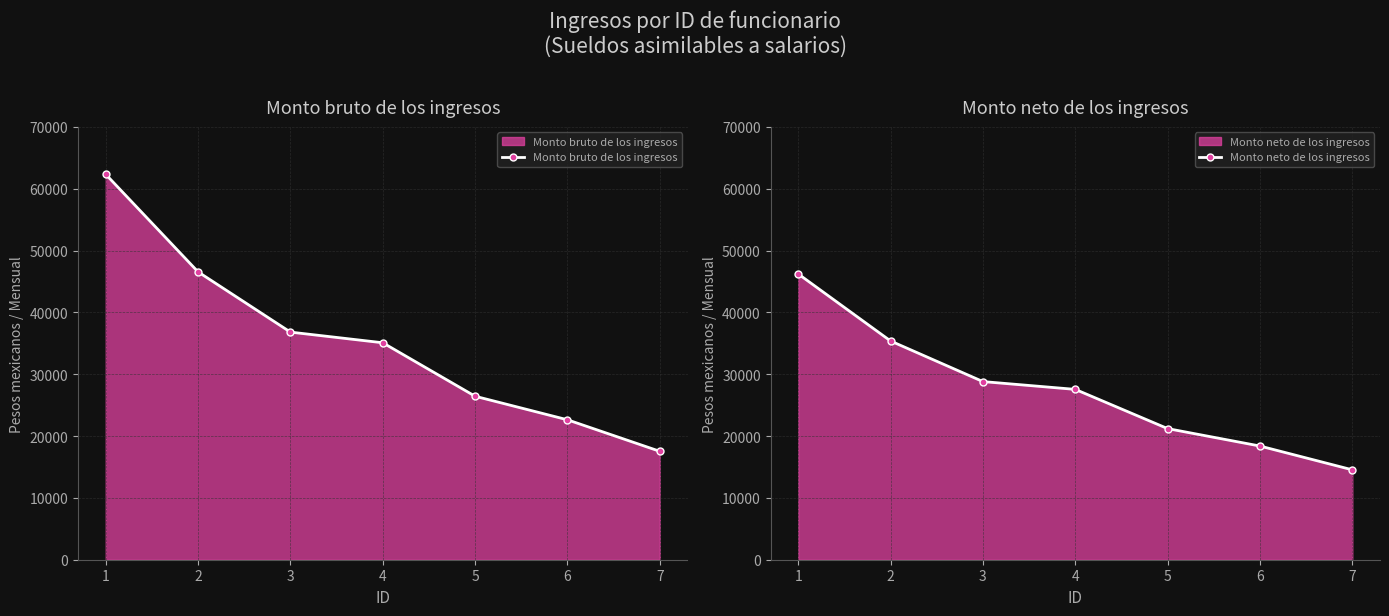

Reading right to left, list all the values displayed in this chart.

Monto bruto de los ingresos: 17534.2	22633.0	26442.1	35092.0	36815.0	46556.0	62336.7
Monto neto de los ingresos: 14541.3	18389.2	21209.3	27550.9	28814.1	35380.0	46223.2